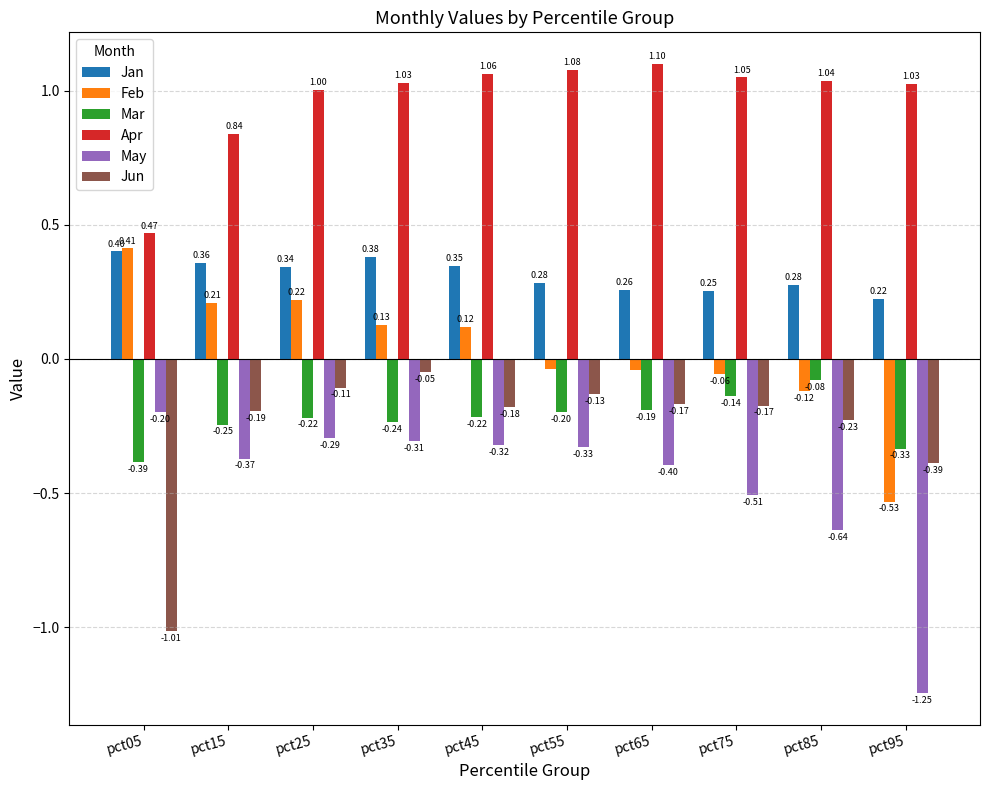

List the series in order of their peak value, highest first.

Apr, Feb, Jan, Jun, Mar, May